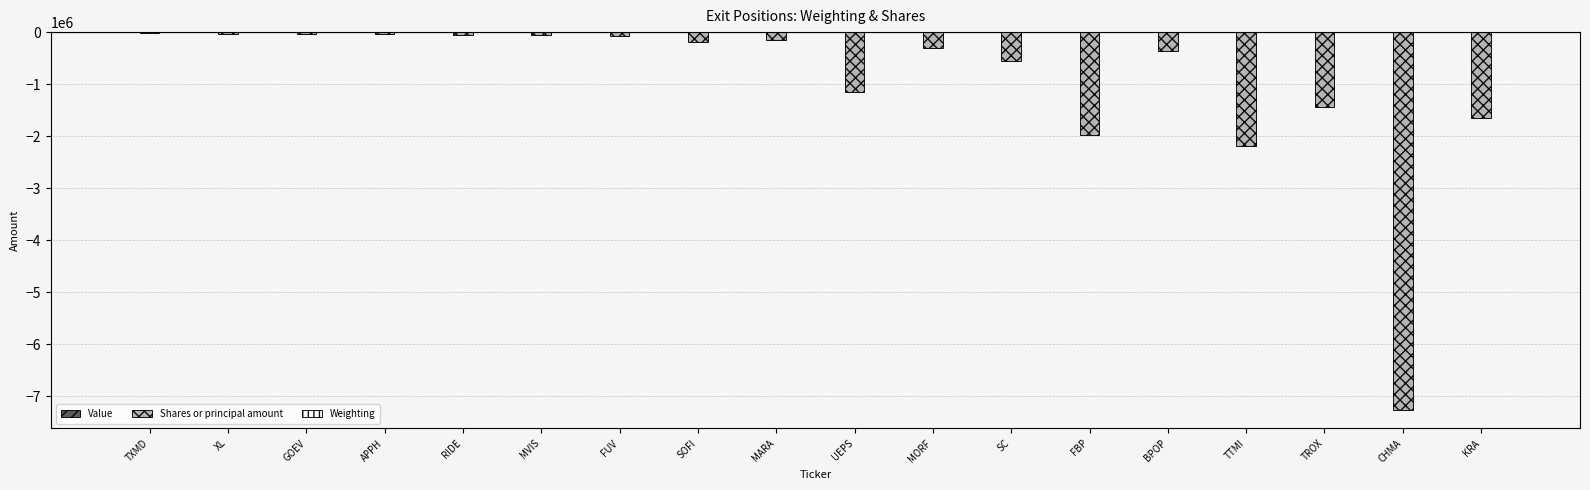

At which label is Shares or principal amount closest to -3632700?

TTMI